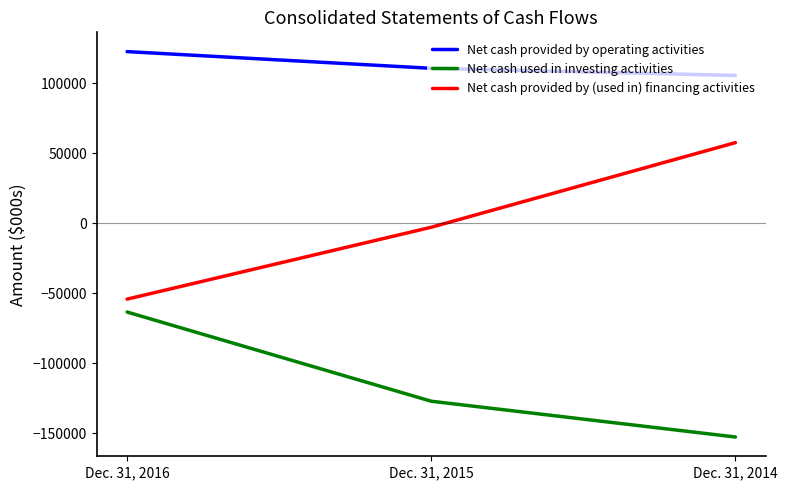

How many values in the Net cash used in investing activities series are below -127269?

1